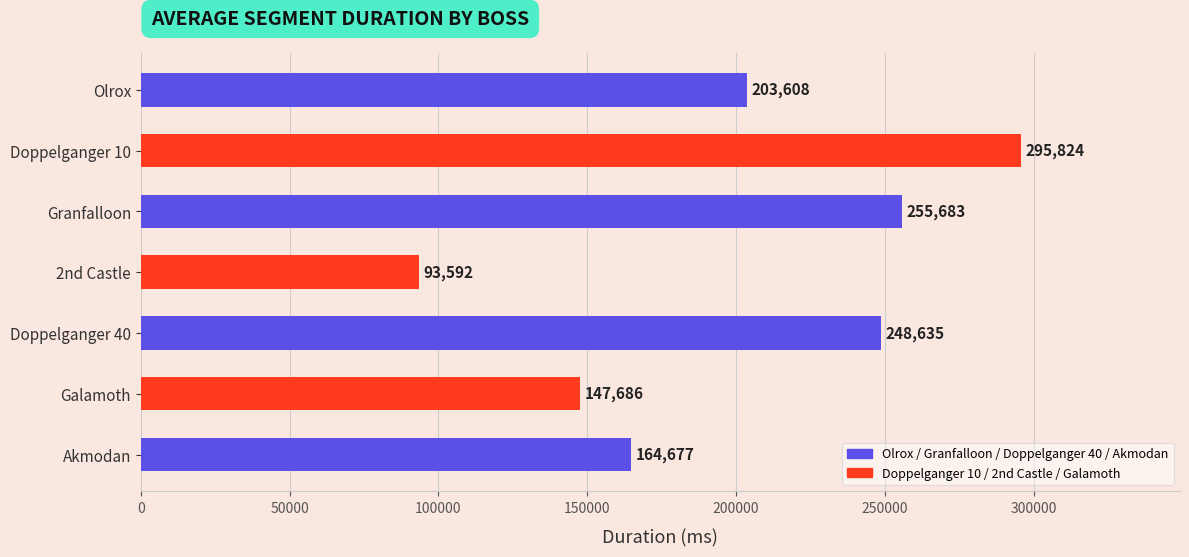

What is the greatest value displayed?

295824